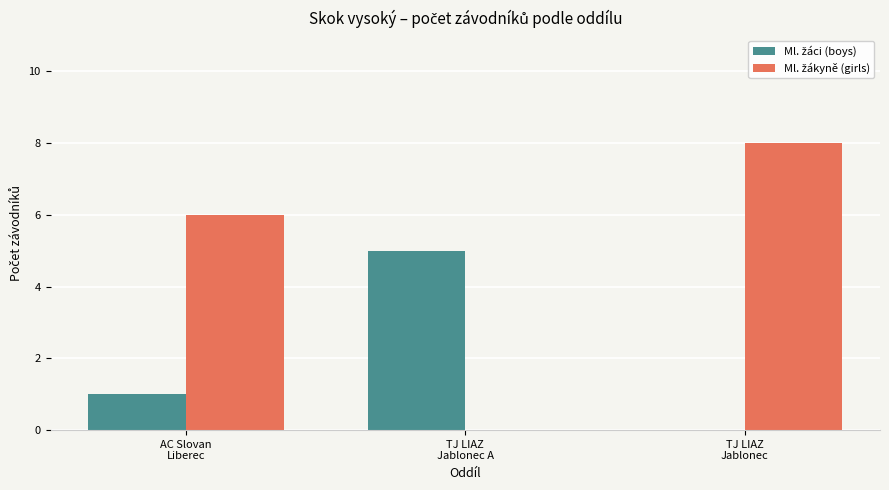

What is the greatest value displayed?

8